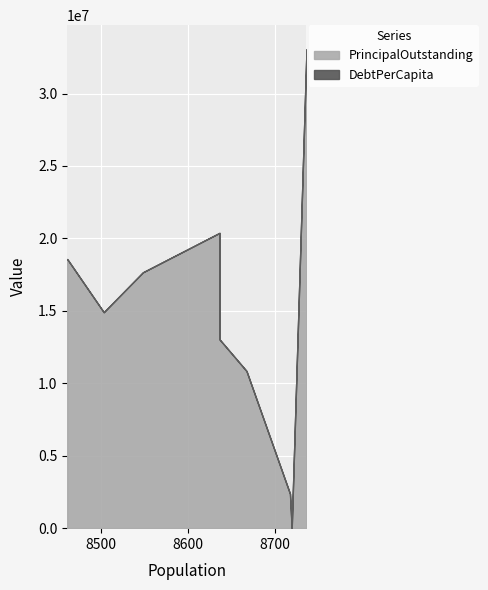

How many lines are shown in the chart?

2